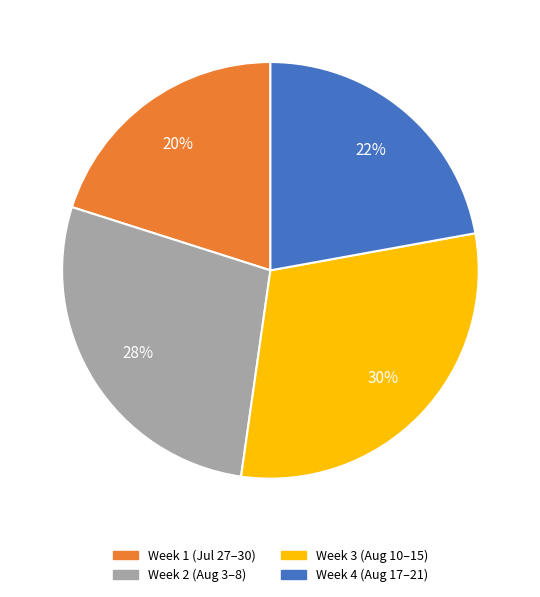

To the nearest percent, what is the difference between the largest and smallest slice percentages?

10%